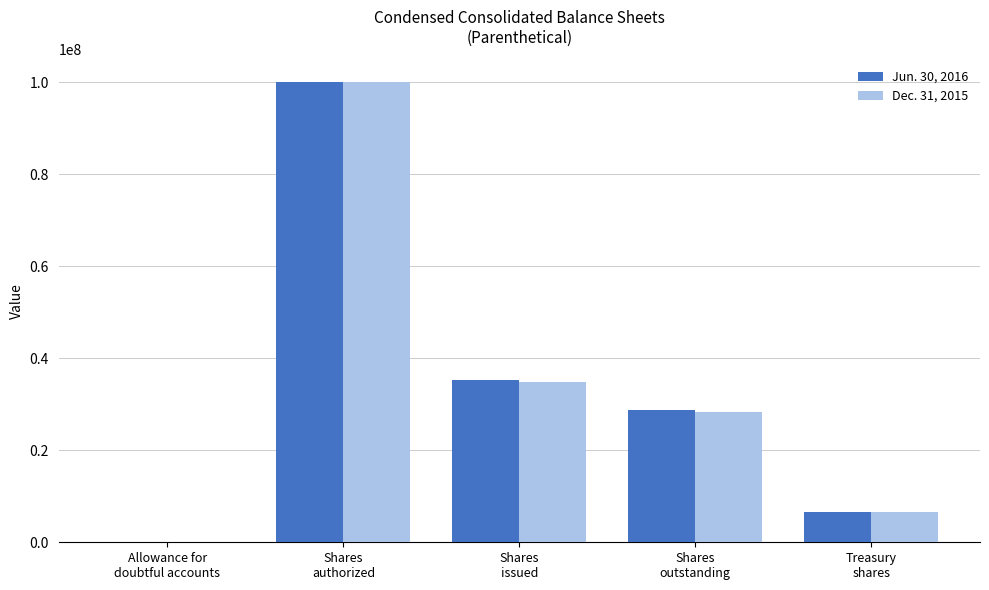

Does the chart contain stacked bars?

No